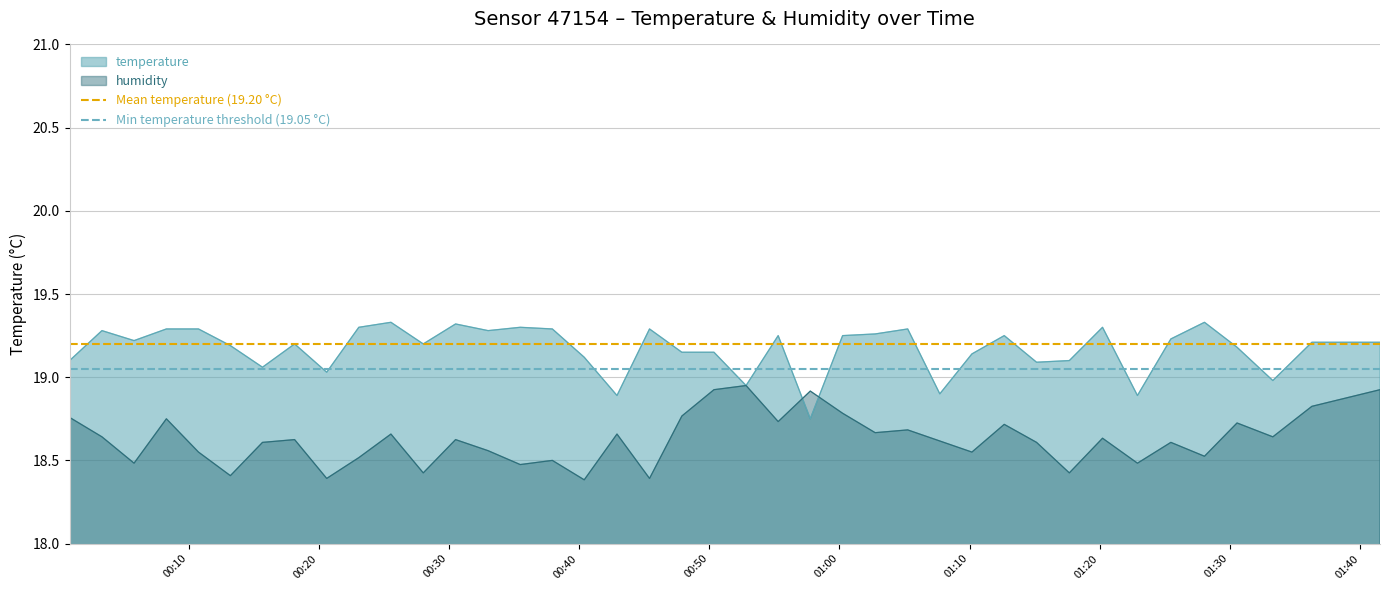

Does the chart display data point markers on the line(s)?

No